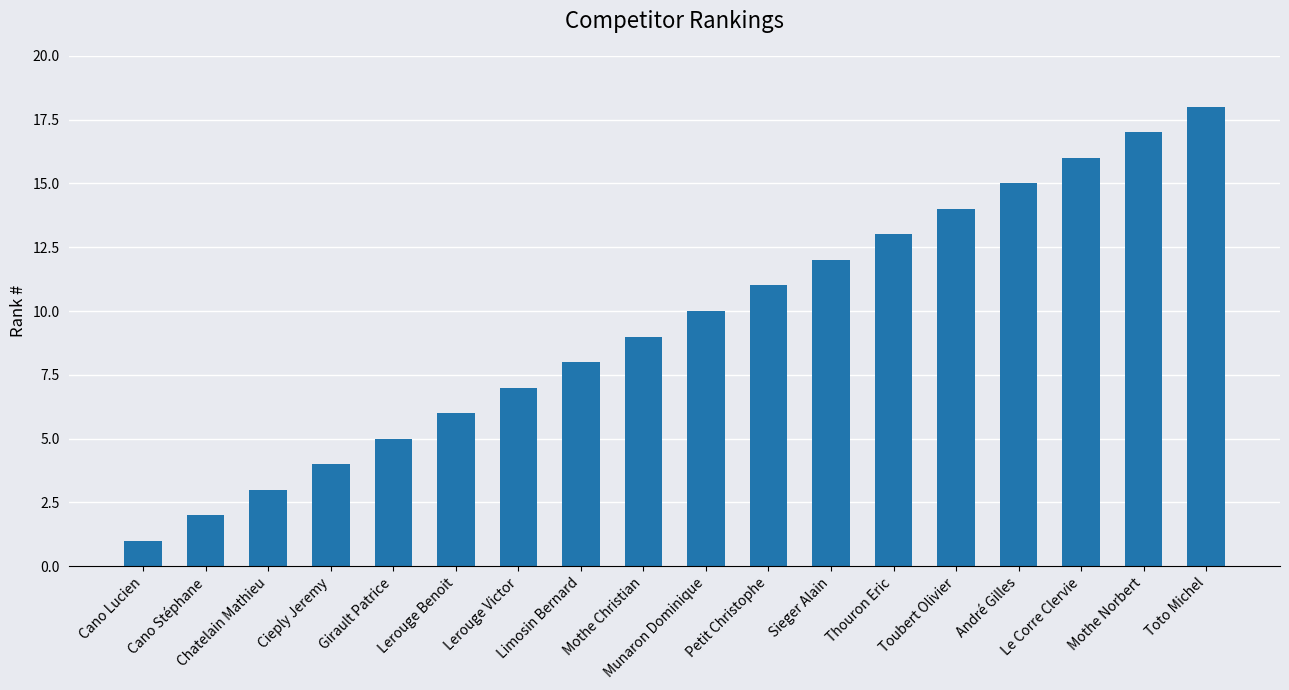

What is the average value?

10